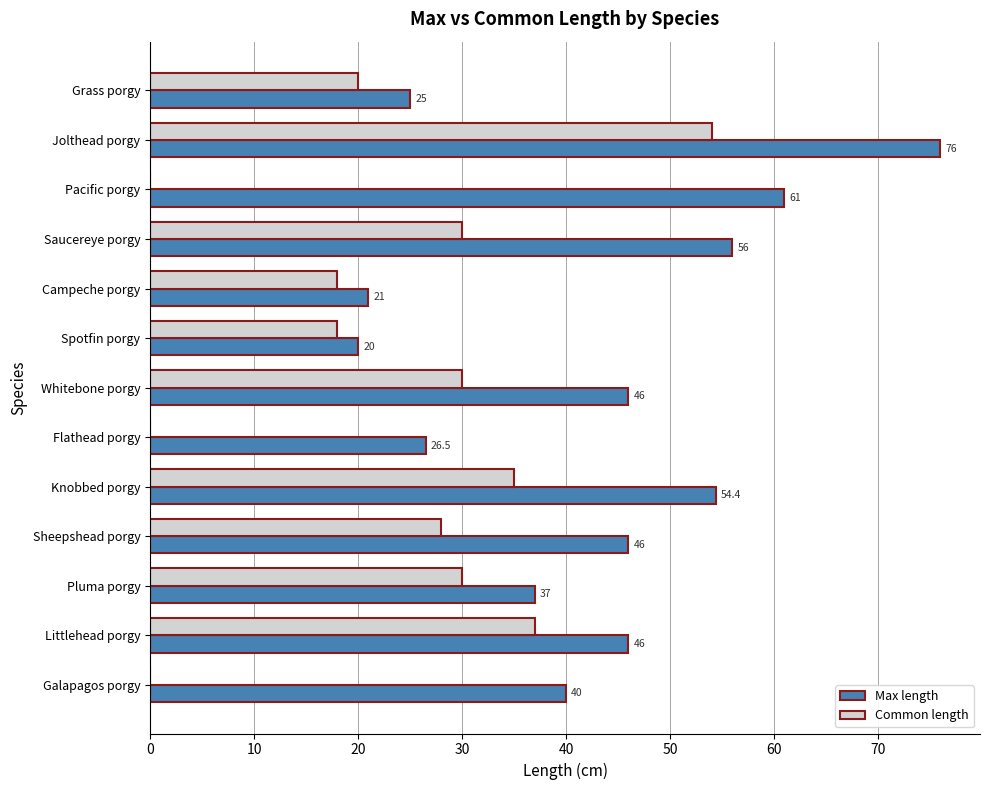

The value of Common length at Pacific porgy is 0.0. True or false?

True